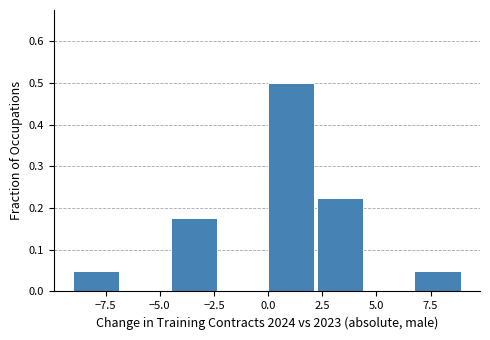

What is the height of the bar covering -9.00 to -6.75 on the x-axis? Neither the bar edges nor the heights are printed on the chart, so give them approximately, as read against the axes.

0.05